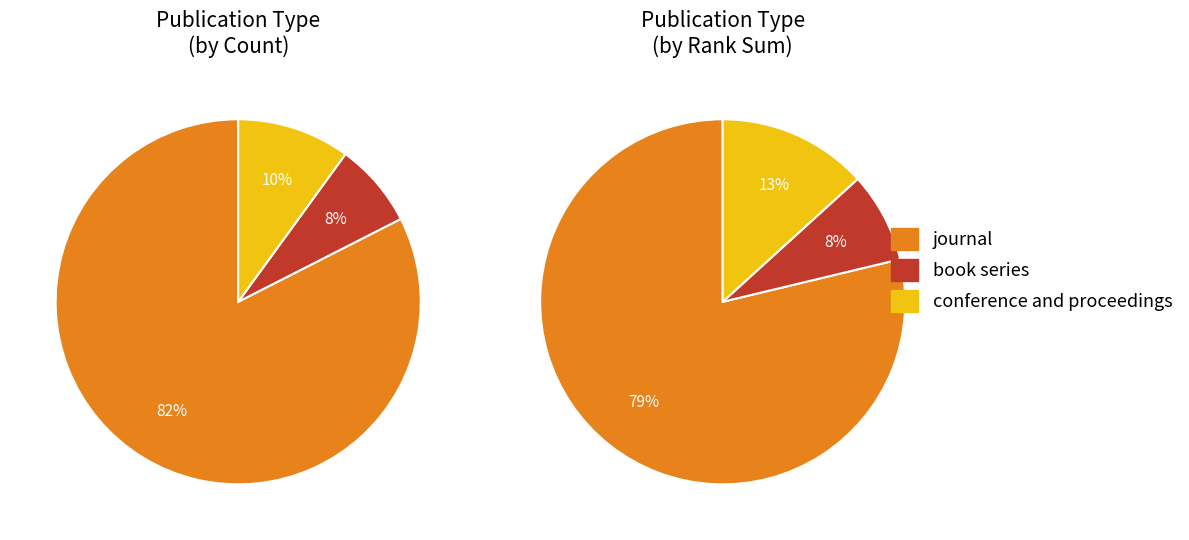

What is the ratio of the value at book series to the value at conference and proceedings?

0.8